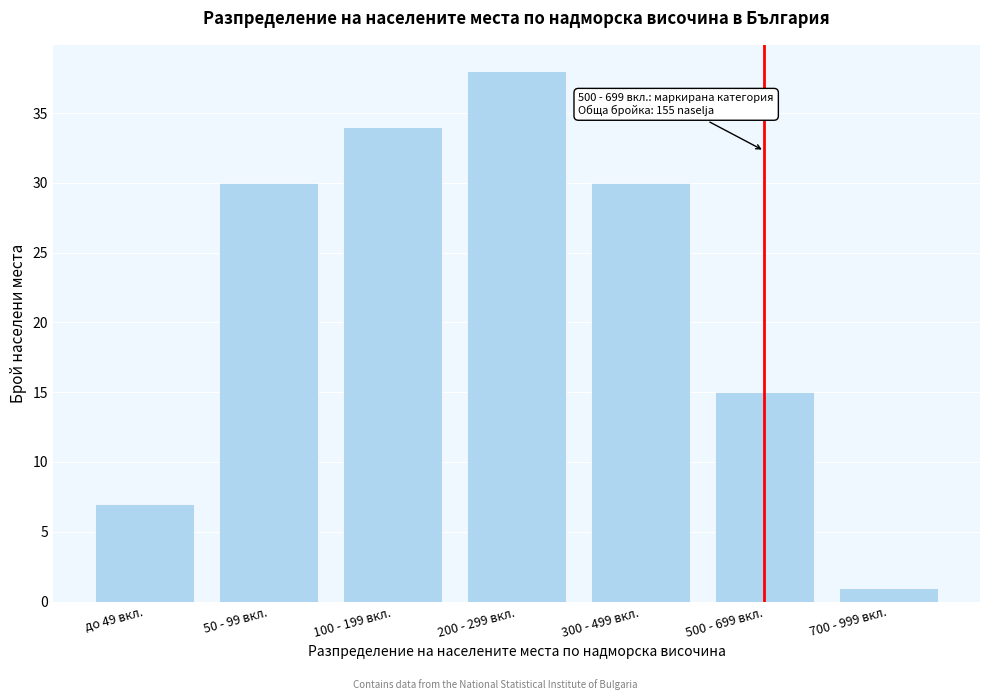

Reading left to right, list all the values displayed in this chart.

до 49 вкл.=7	50 - 99 вкл.=30	100 - 199 вкл.=34	200 - 299 вкл.=38	300 - 499 вкл.=30	500 - 699 вкл.=15	700 - 999 вкл.=1